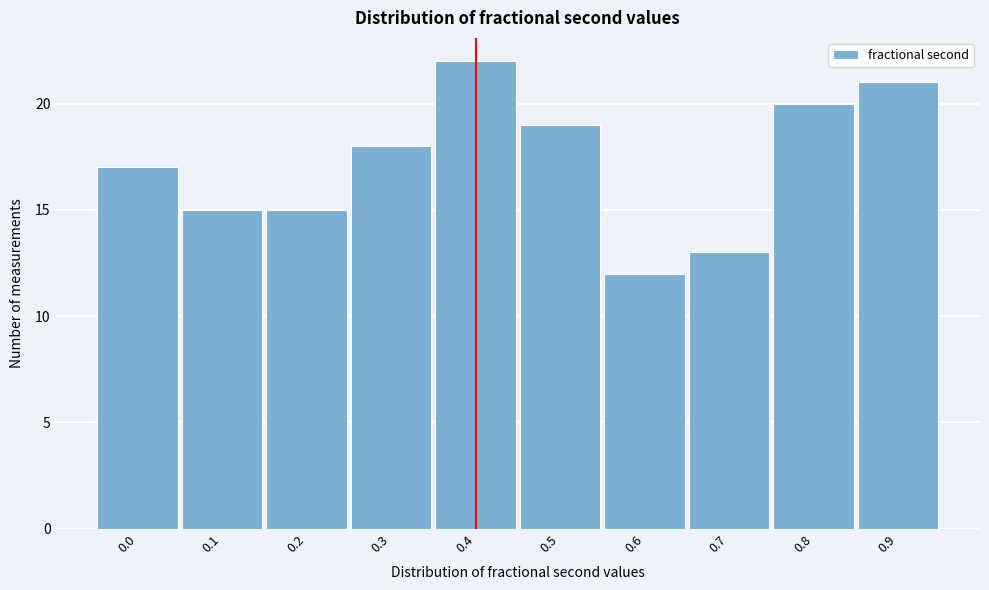

Reading left to right, list all the values displayed in this chart.

17	15	15	18	22	19	12	13	20	21